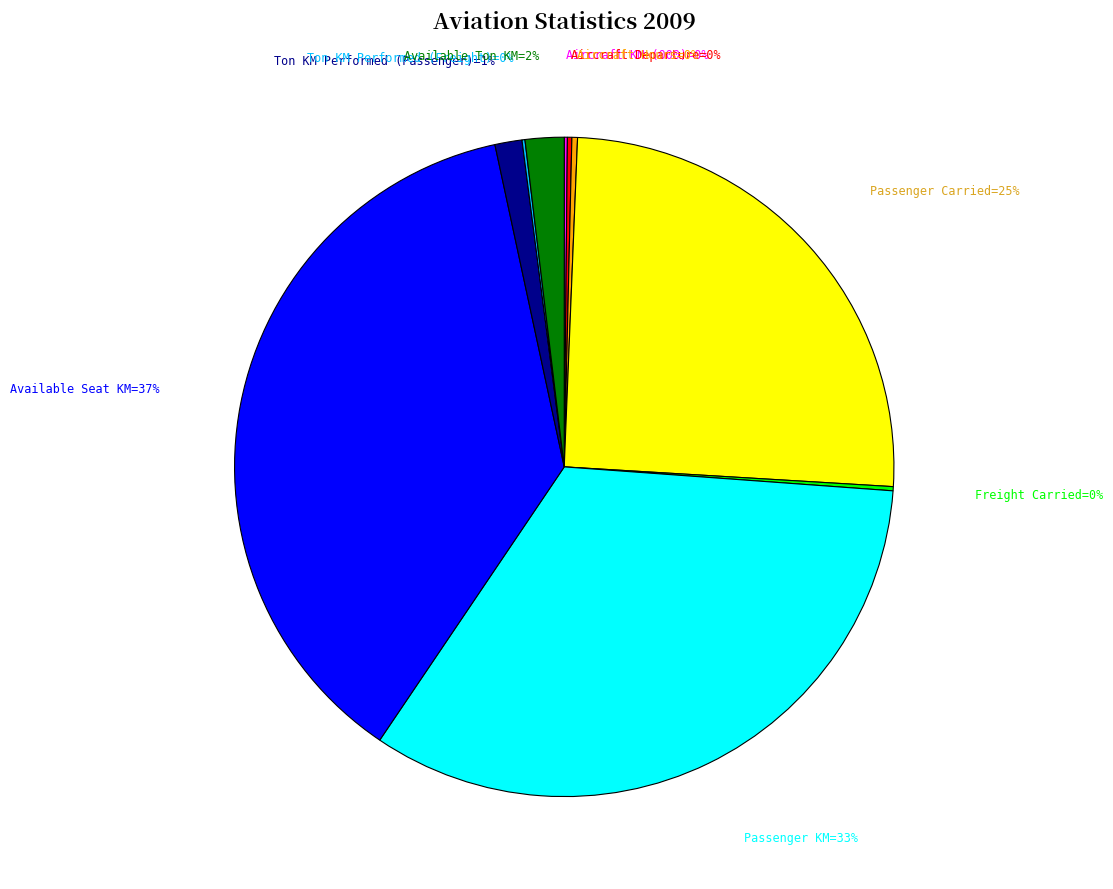

Is there a majority slice in this chart?

No